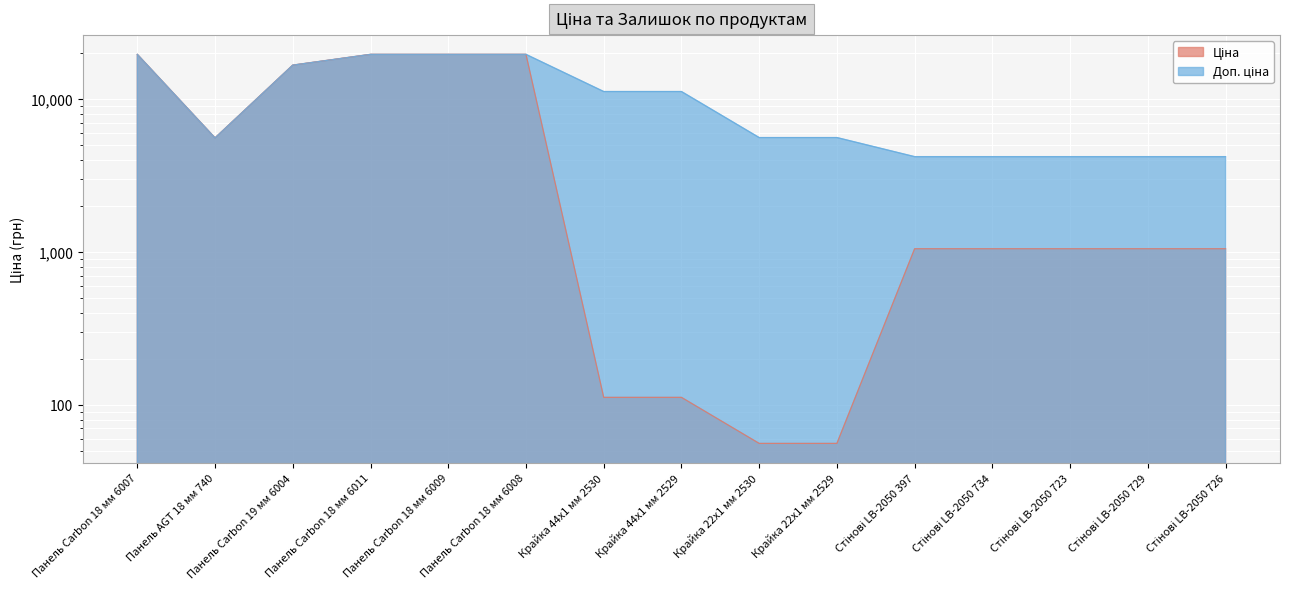

Rank the series by their maximum value, from lowest to highest.

Ціна, Доп. ціна